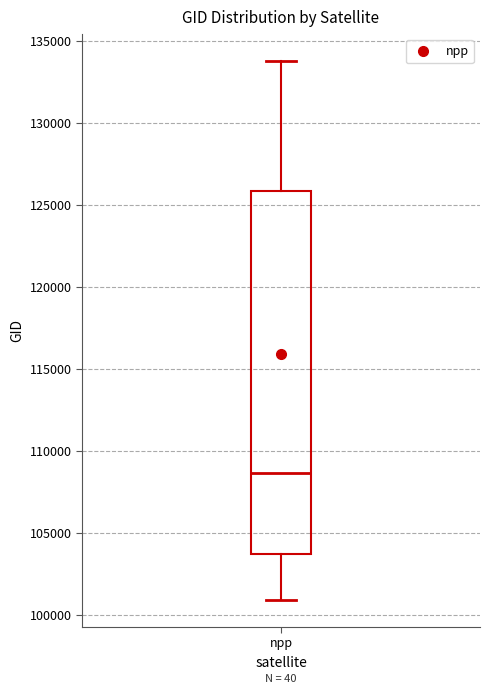

Transcribe this box plot: give where the median line is, the range the box spans, and where the two whiskers end, as read against the y-axis. The values are not printed on the chart, so give them approximately, as read against the axis.

median 108500, box 103500 to 126000, whiskers 101000 to 134000